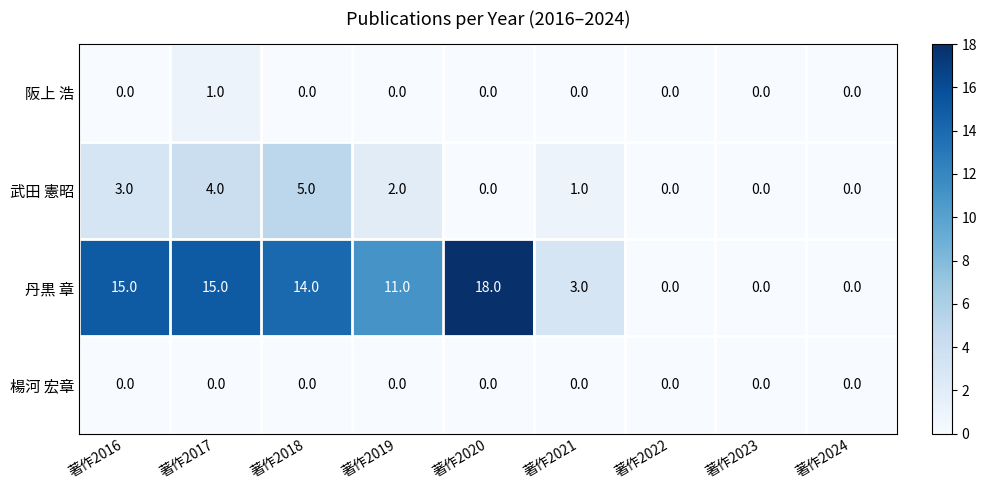

Rank the series by their maximum value, from lowest to highest.

楊河 宏章, 阪上 浩, 武田 憲昭, 丹黒 章